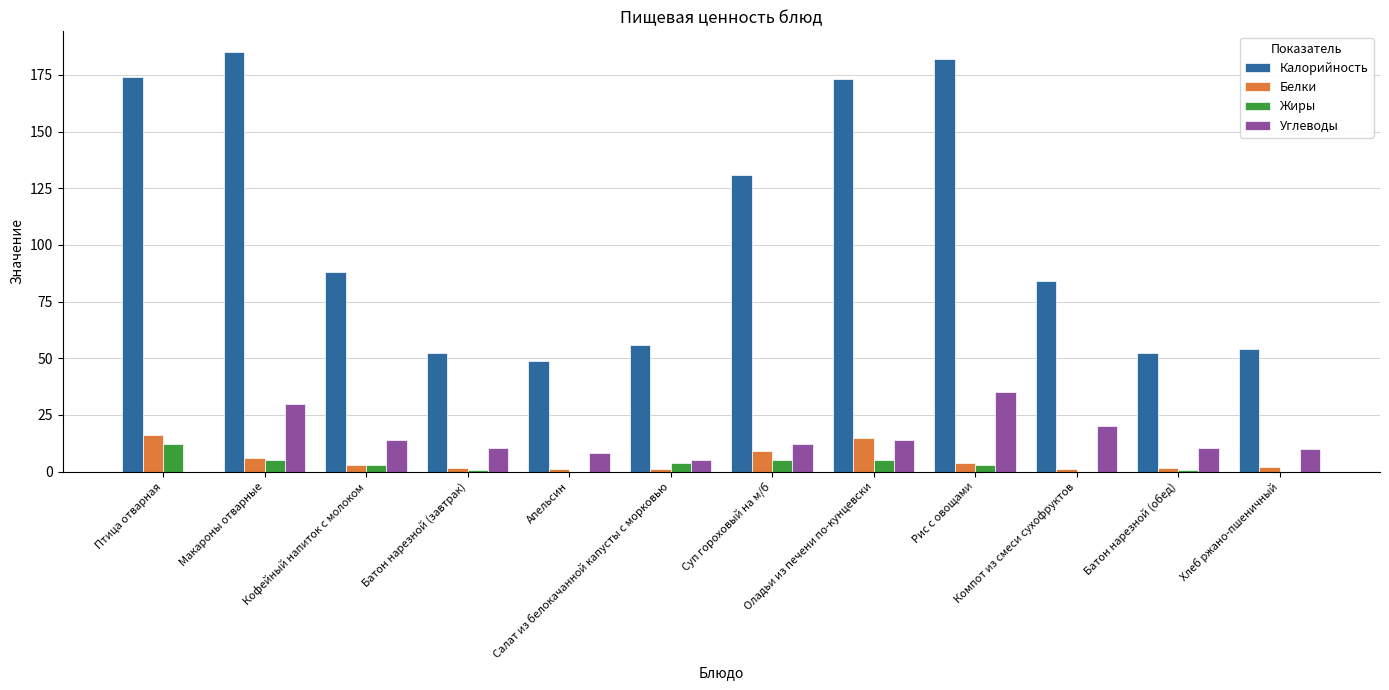

What are all the series names shown in the legend?

Калорийность, Белки, Жиры, Углеводы